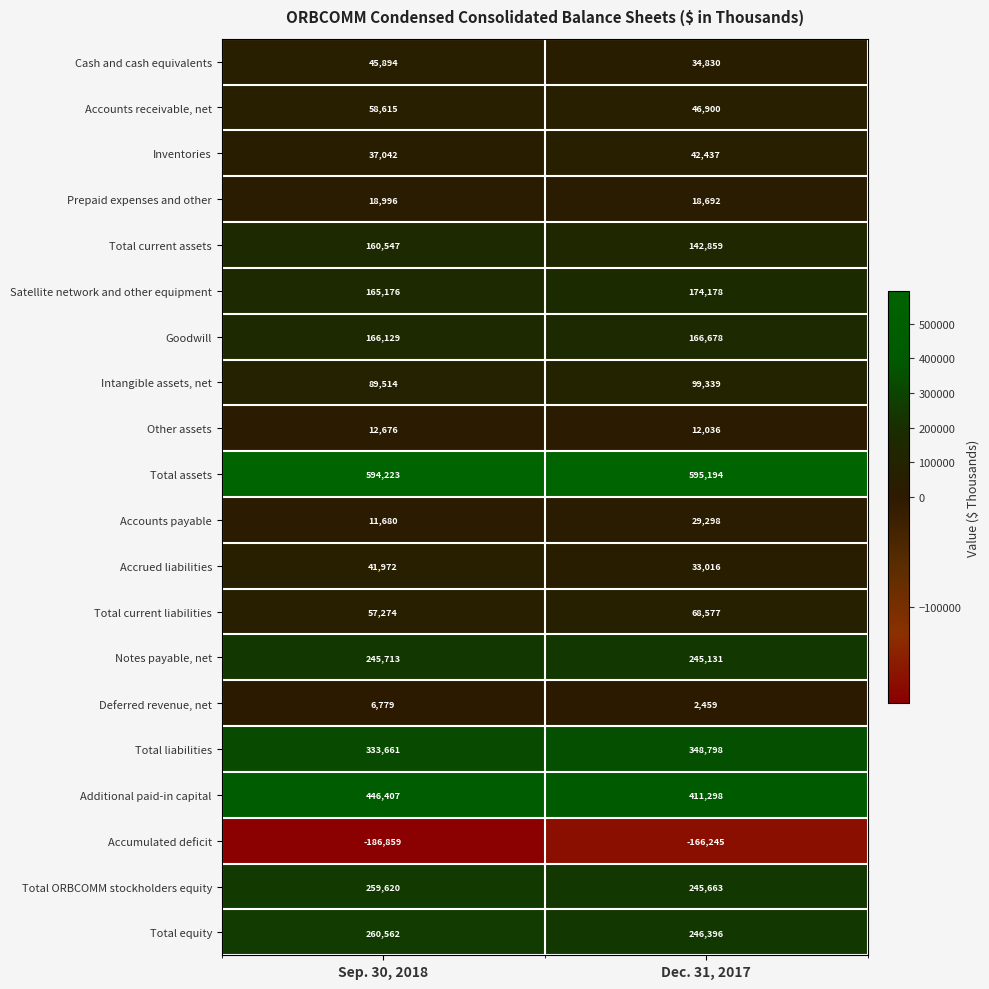

What is the average value of the Deferred revenue, net series?

4619